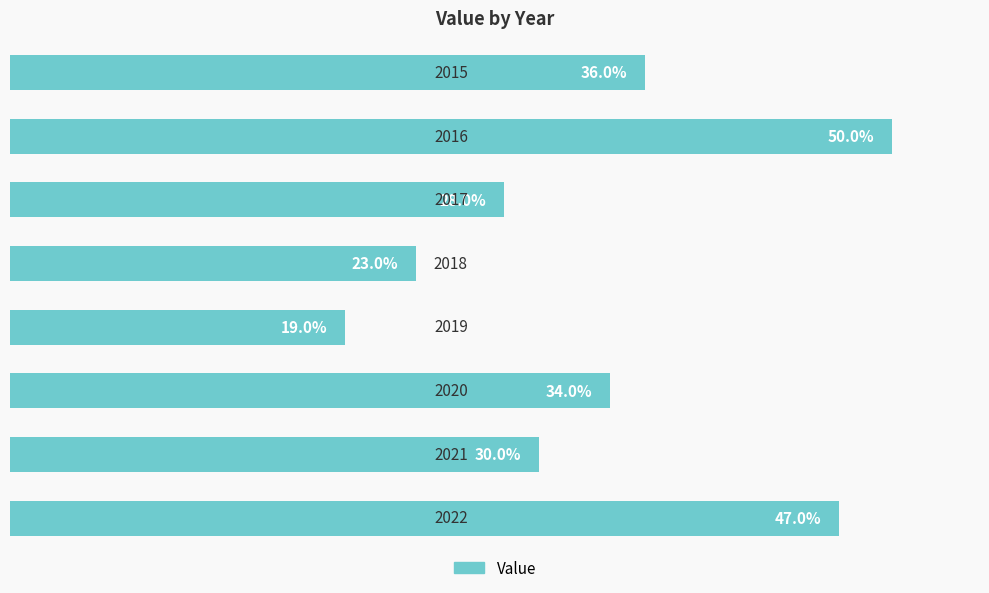

What is the greatest value displayed?

0.5